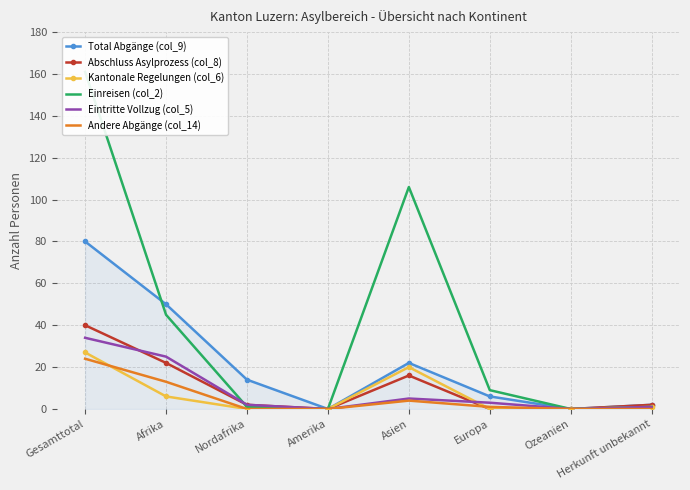

What is the difference between the Kantonale Regelungen (col_6) values at Asien and Herkunft unbekannt?

19